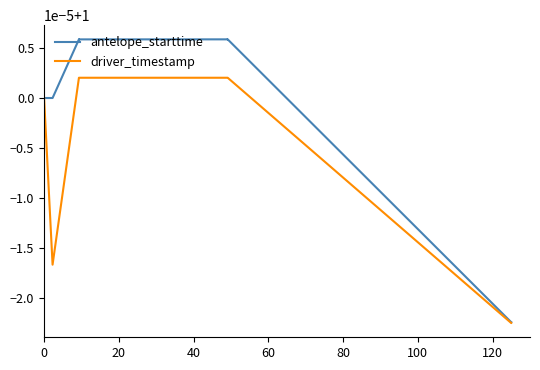

Rank the series by their maximum value, from highest to lowest.

antelope_starttime, driver_timestamp